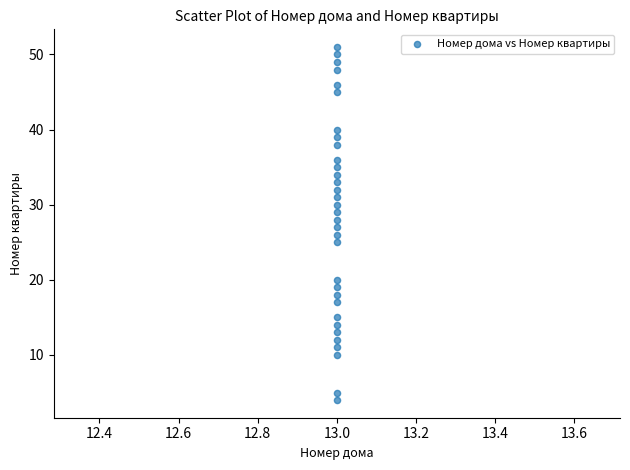

What is the range of Y values (max minus min)?

47